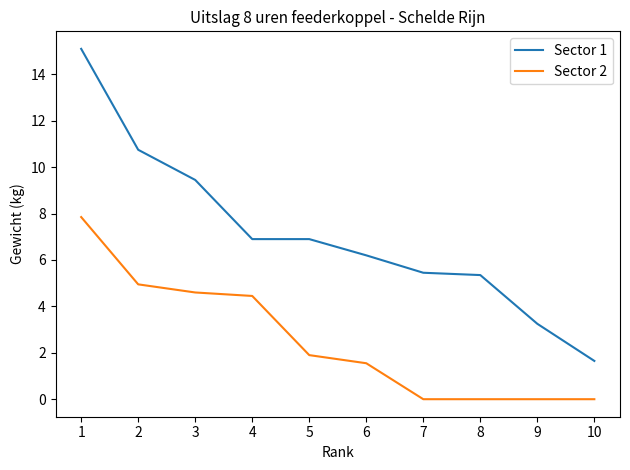

Which series has the largest total across all categories?

Sector 1